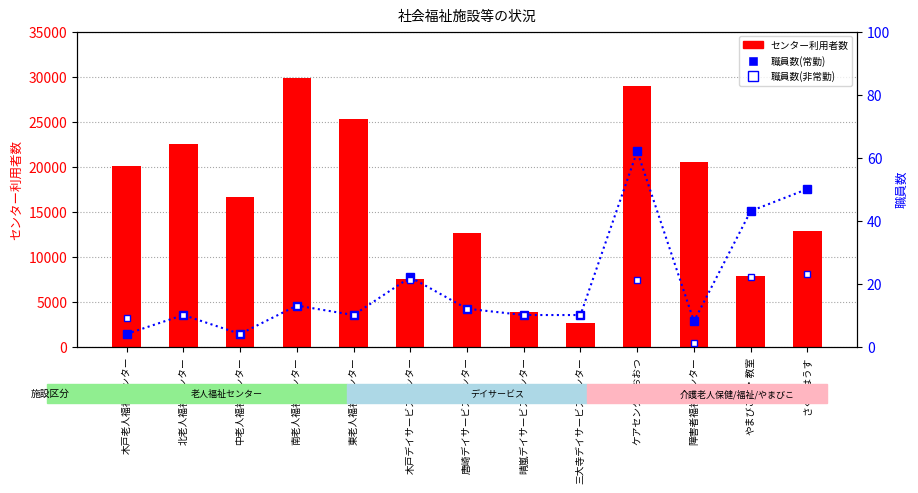

What are all the series names shown in the legend?

センター利用者数, 職員数(常勤), 職員数(非常勤)